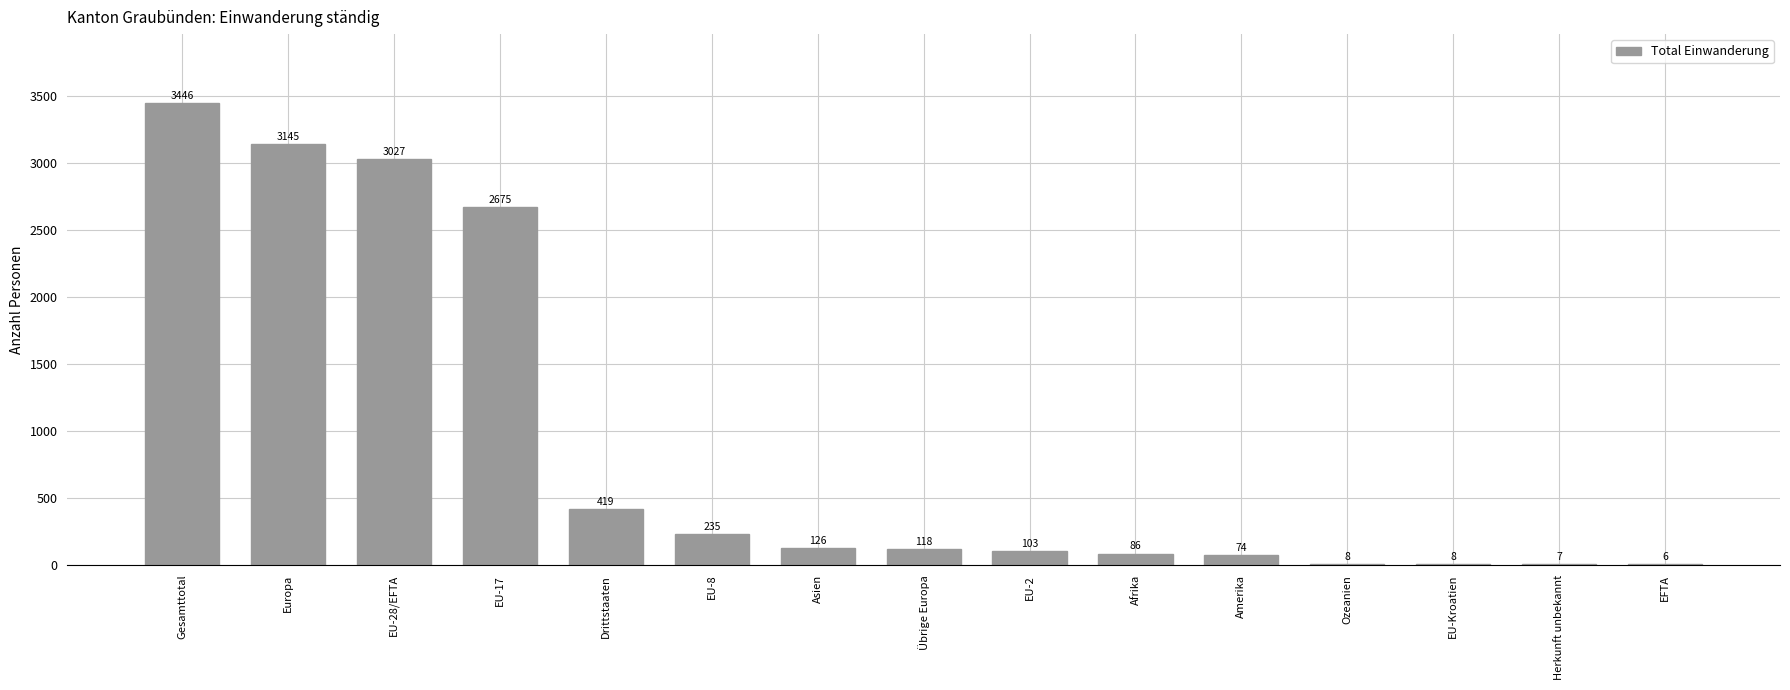

Read the value at EU-17.

2675